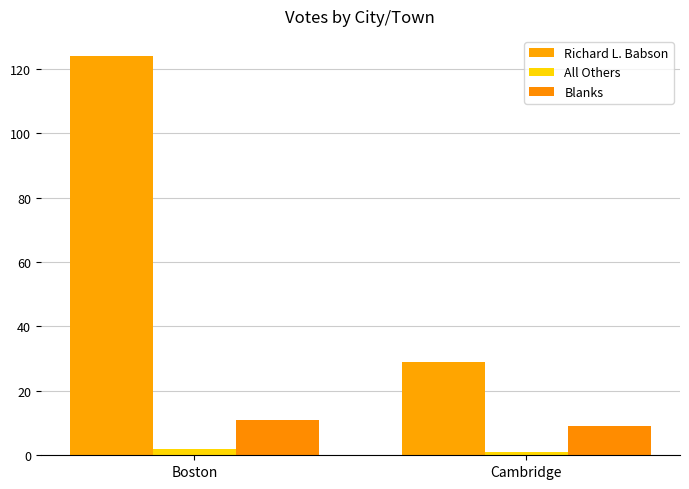

What is the value of the Richard L. Babson bar at the 2nd from the left?

29